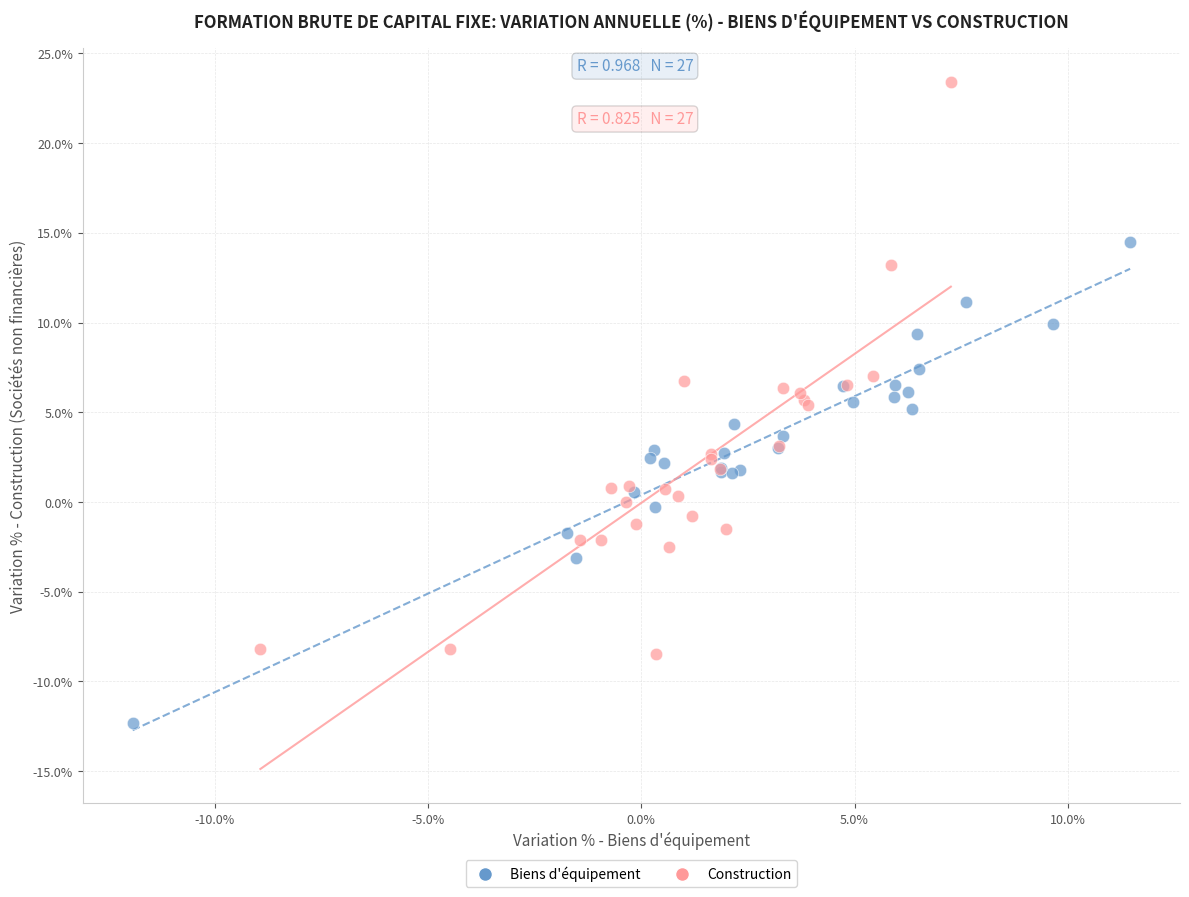

Which series contains the highest Y value?

Construction